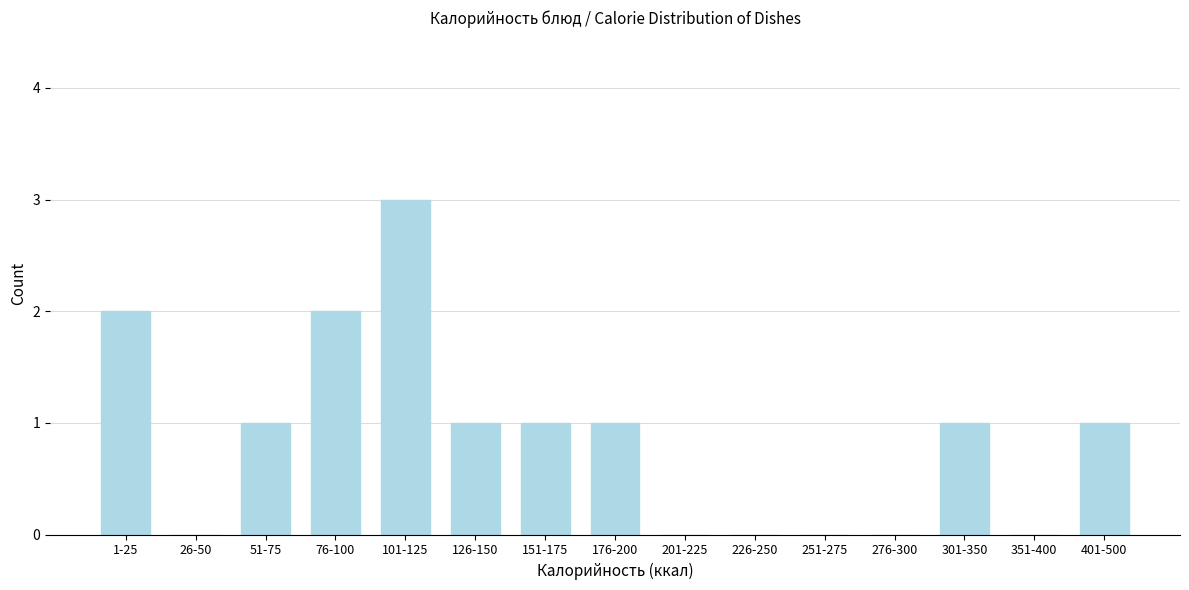

Reading left to right, list all the values displayed in this chart.

1-25=2	26-50=0	51-75=1	76-100=2	101-125=3	126-150=1	151-175=1	176-200=1	201-225=0	226-250=0	251-275=0	276-300=0	301-350=1	351-400=0	401-500=1